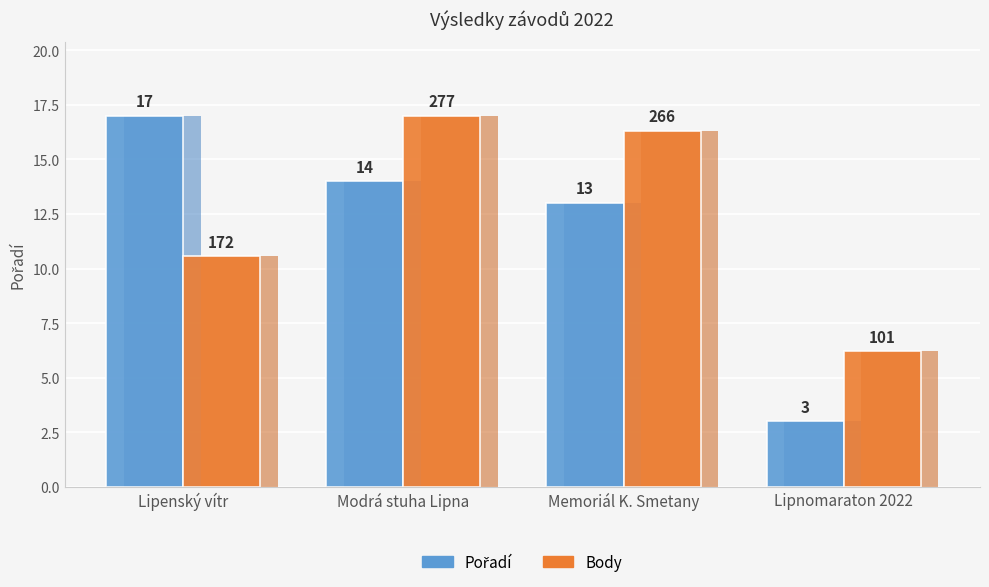

What is the value of the Body (×0.06) bar at the 3rd from the left?

16.3